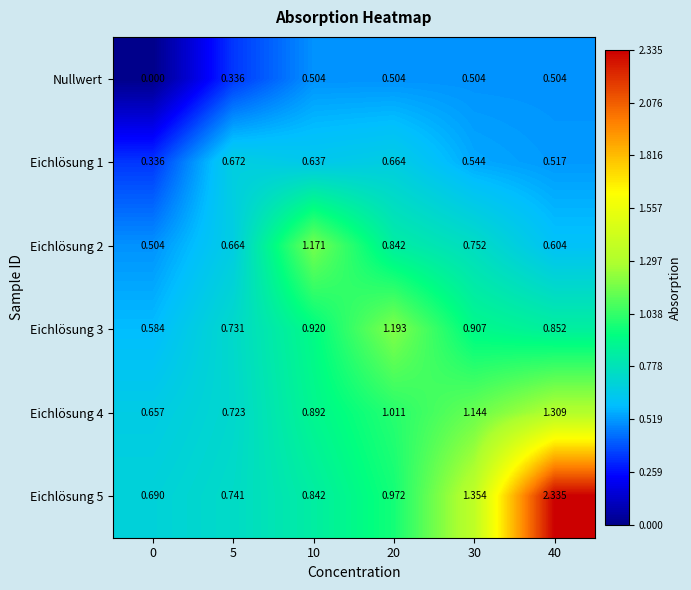

Is the value of Eichlösung 3 at 5 greater than the value of Nullwert at 0?

Yes